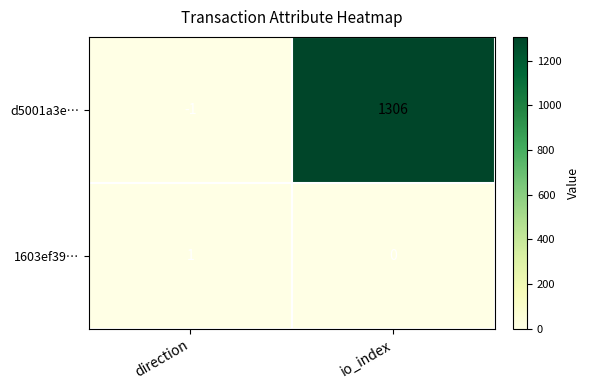

List the series in order of their overall mean, highest first.

d5001a3e…, 1603ef39…